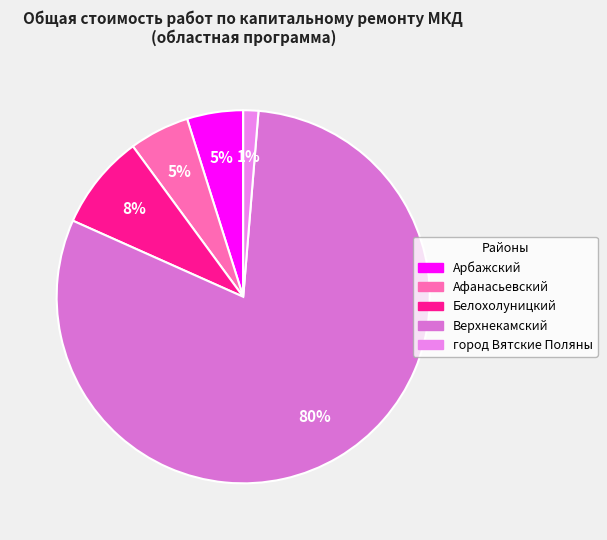

Is it true that Афанасьевский is 5% of the pie?

True